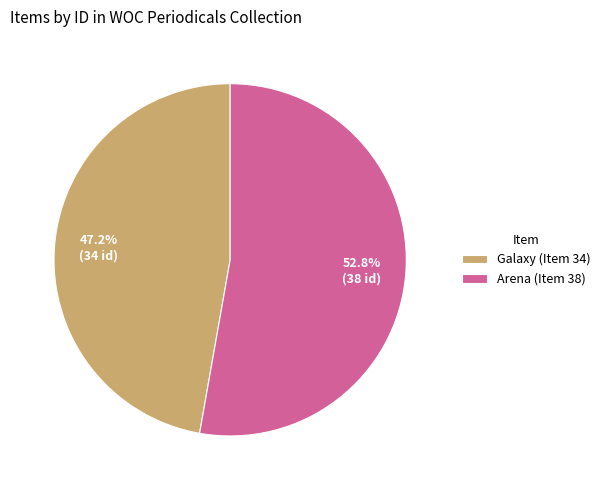

To the nearest percent, what is the combined percentage of Arena (Item 38) and Galaxy (Item 34)?

100%